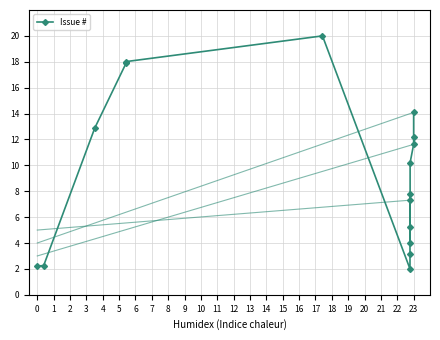

What is the difference between the maximum and minimum values?

18.0